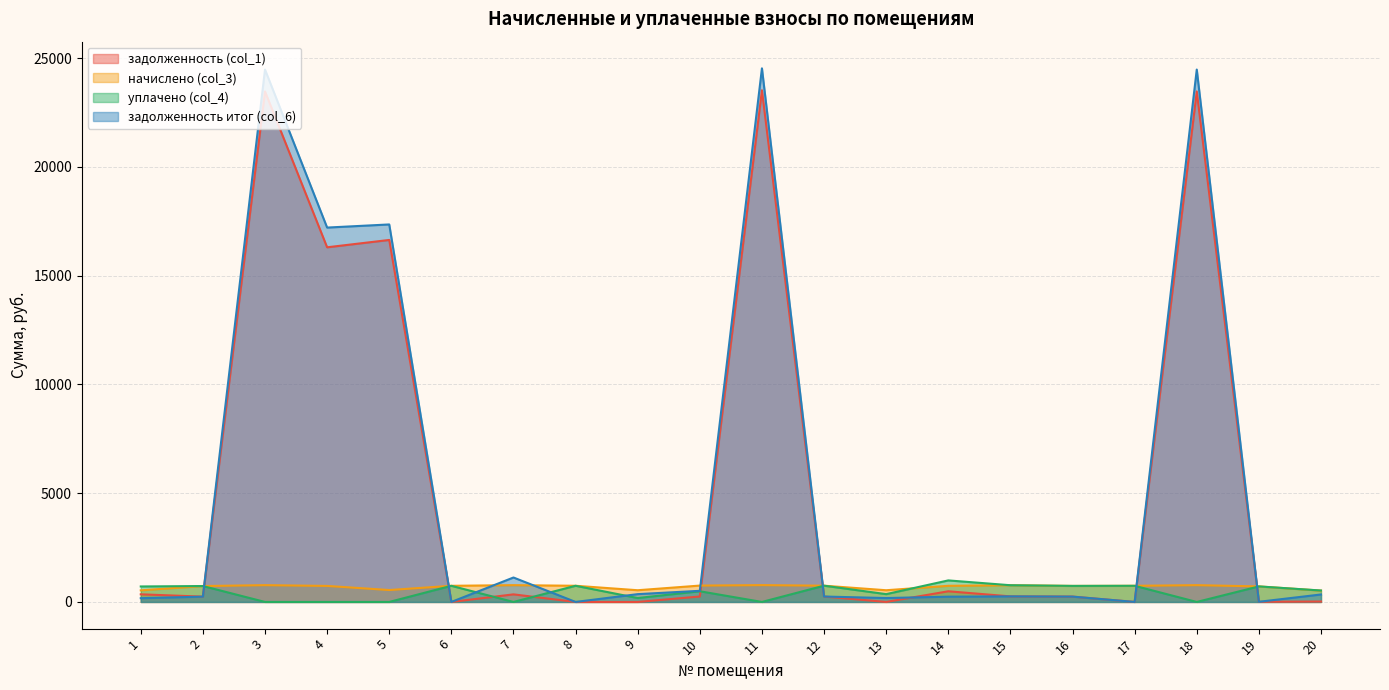

The начислено (col_3) series shows 181.7 at 14. True or false?

False